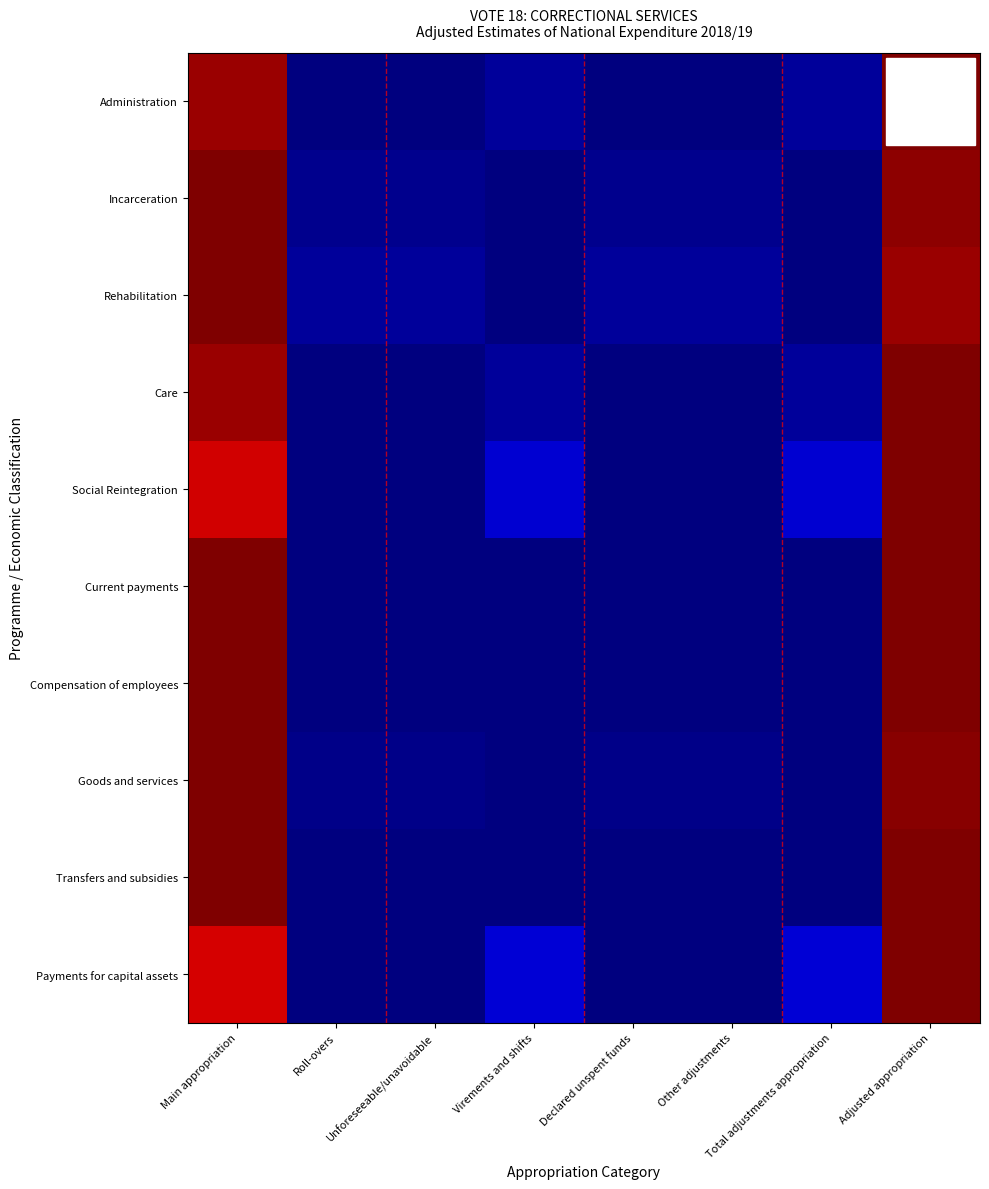

Reading left to right, extract all data points from this chart.

Administration: Main appropriation=1.0	Roll-overs=0.0	Unforeseeable/unavoidable=0.0	Virements and shifts=0.0	Declared unspent funds=0.0	Other adjustments=0.0	Total adjustments appropriation=0.0	Adjusted appropriation=1.0
Incarceration: Main appropriation=1.0	Roll-overs=0.0	Unforeseeable/unavoidable=0.0	Virements and shifts=0.0	Declared unspent funds=0.0	Other adjustments=0.0	Total adjustments appropriation=0.0	Adjusted appropriation=1.0
Rehabilitation: Main appropriation=1.0	Roll-overs=0.0	Unforeseeable/unavoidable=0.0	Virements and shifts=0.0	Declared unspent funds=0.0	Other adjustments=0.0	Total adjustments appropriation=0.0	Adjusted appropriation=1.0
Care: Main appropriation=1.0	Roll-overs=0.0	Unforeseeable/unavoidable=0.0	Virements and shifts=0.0	Declared unspent funds=0.0	Other adjustments=0.0	Total adjustments appropriation=0.0	Adjusted appropriation=1.0
Social Reintegration: Main appropriation=0.9	Roll-overs=0.0	Unforeseeable/unavoidable=0.0	Virements and shifts=0.1	Declared unspent funds=0.0	Other adjustments=0.0	Total adjustments appropriation=0.1	Adjusted appropriation=1.0
Current payments: Main appropriation=1.0	Roll-overs=0.0	Unforeseeable/unavoidable=0.0	Virements and shifts=0.0	Declared unspent funds=0.0	Other adjustments=0.0	Total adjustments appropriation=0.0	Adjusted appropriation=1.0
Compensation of employees: Main appropriation=1.0	Roll-overs=0.0	Unforeseeable/unavoidable=0.0	Virements and shifts=0.0	Declared unspent funds=0.0	Other adjustments=0.0	Total adjustments appropriation=0.0	Adjusted appropriation=1.0
Goods and services: Main appropriation=1.0	Roll-overs=0.0	Unforeseeable/unavoidable=0.0	Virements and shifts=0.0	Declared unspent funds=0.0	Other adjustments=0.0	Total adjustments appropriation=0.0	Adjusted appropriation=1.0
Transfers and subsidies: Main appropriation=1.0	Roll-overs=0.0	Unforeseeable/unavoidable=0.0	Virements and shifts=0.0	Declared unspent funds=0.0	Other adjustments=0.0	Total adjustments appropriation=0.0	Adjusted appropriation=1.0
Payments for capital assets: Main appropriation=0.9	Roll-overs=0.0	Unforeseeable/unavoidable=0.0	Virements and shifts=0.1	Declared unspent funds=0.0	Other adjustments=0.0	Total adjustments appropriation=0.1	Adjusted appropriation=1.0